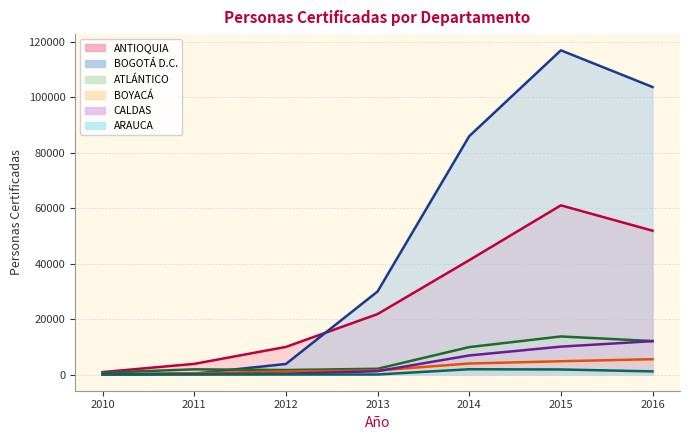

Reading left to right, extract all data points from this chart.

ANTIOQUIA (line): 880	3841	9950	21789	41216	60987	51843
BOGOTÁ D.C. (line): 1	296	3800	29939	85916	116870	103653
ATLÁNTICO (line): 658	1866	1625	2068	9882	13716	12064
BOYACÁ (line): 51	478	1088	1468	3964	4781	5518
CALDAS (line): 166	158	285	1198	6868	10051	12022
ARAUCA (line): 0	0	0	3	1898	1817	1124